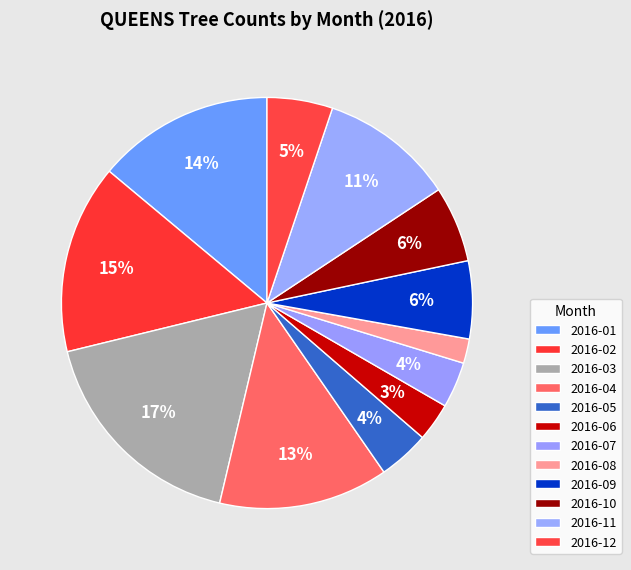

Count the number of slices in the pie.

12